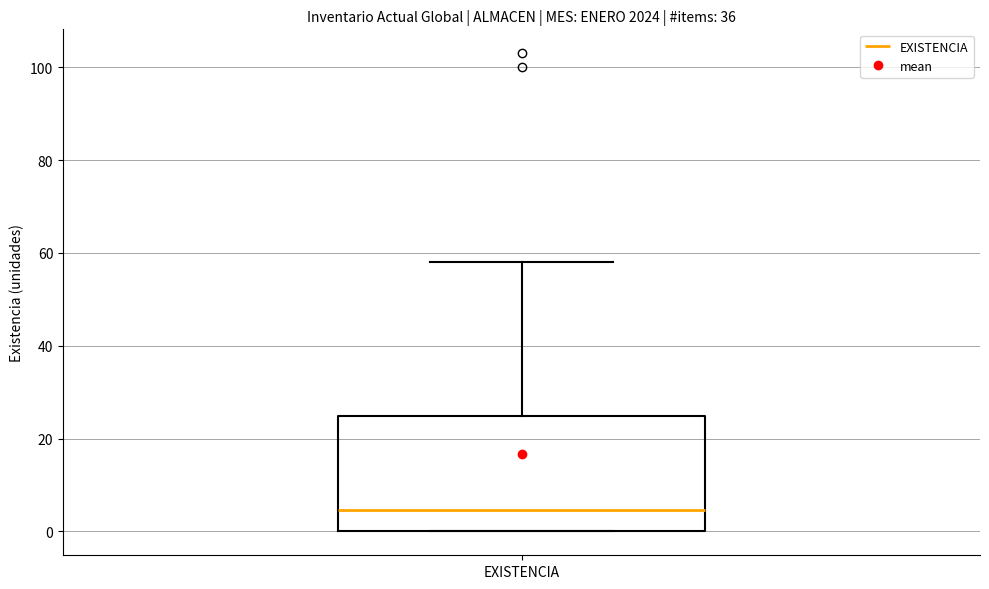

Read this box plot against the y-axis: the position of the median line, the range covered by the box, and the ends of both whiskers. The values are not printed on the chart, so give them approximately, as read against the axis.

median 4, box 0 to 24, whiskers 0 to 58